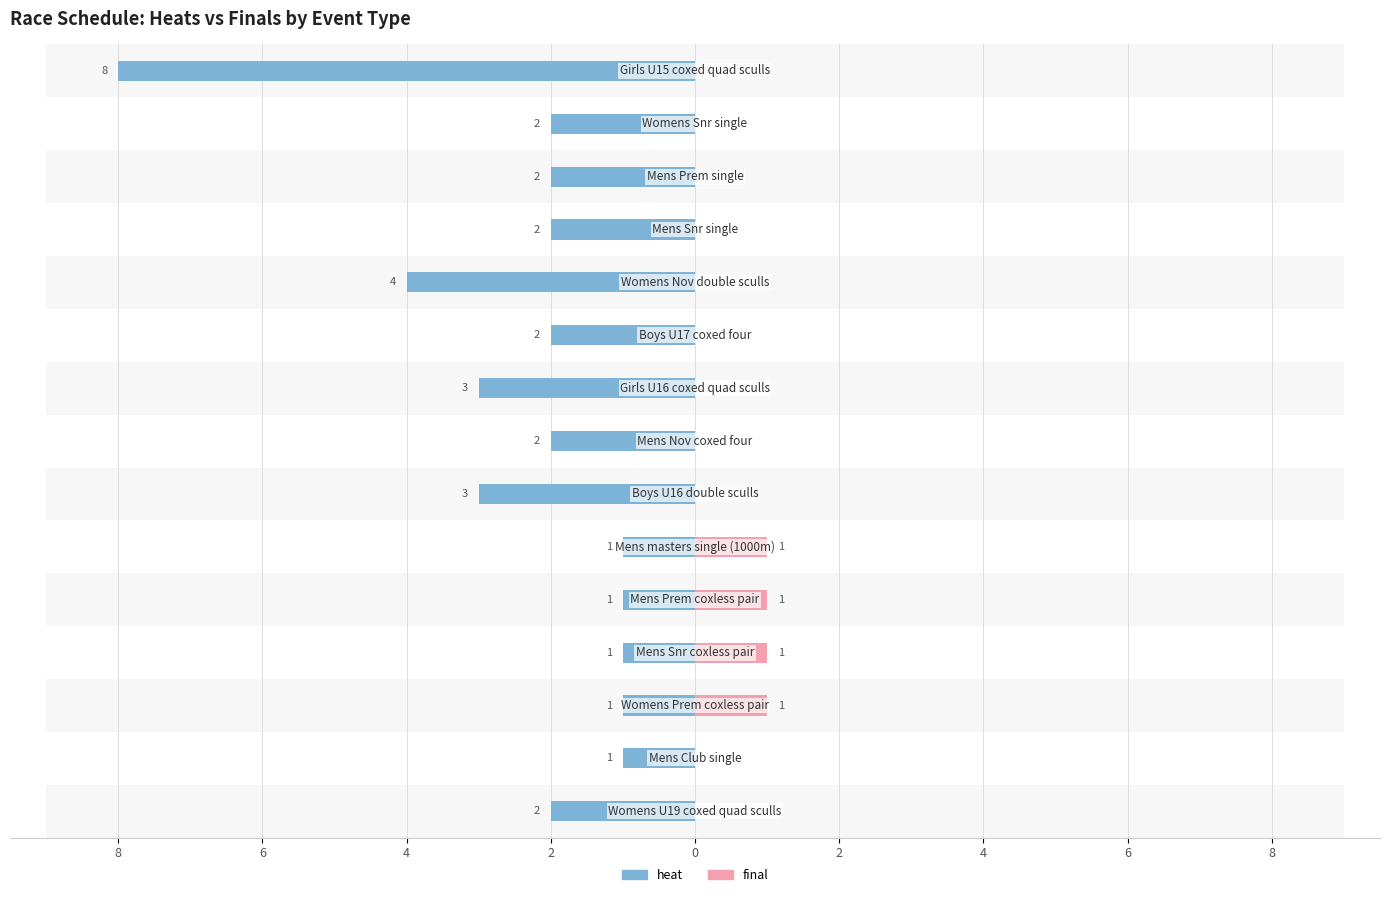

The value of final at 8 is 0. True or false?

True